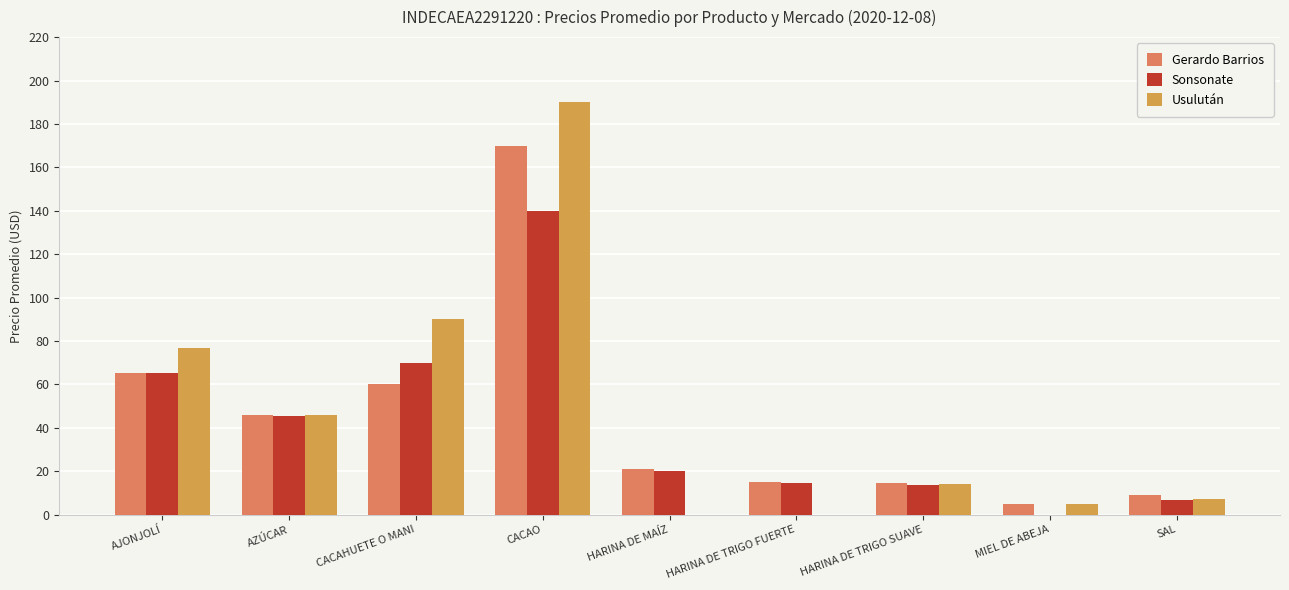

Between CACAHUETE O MANI and CACAO, which series saw the biggest shift?

Gerardo Barrios